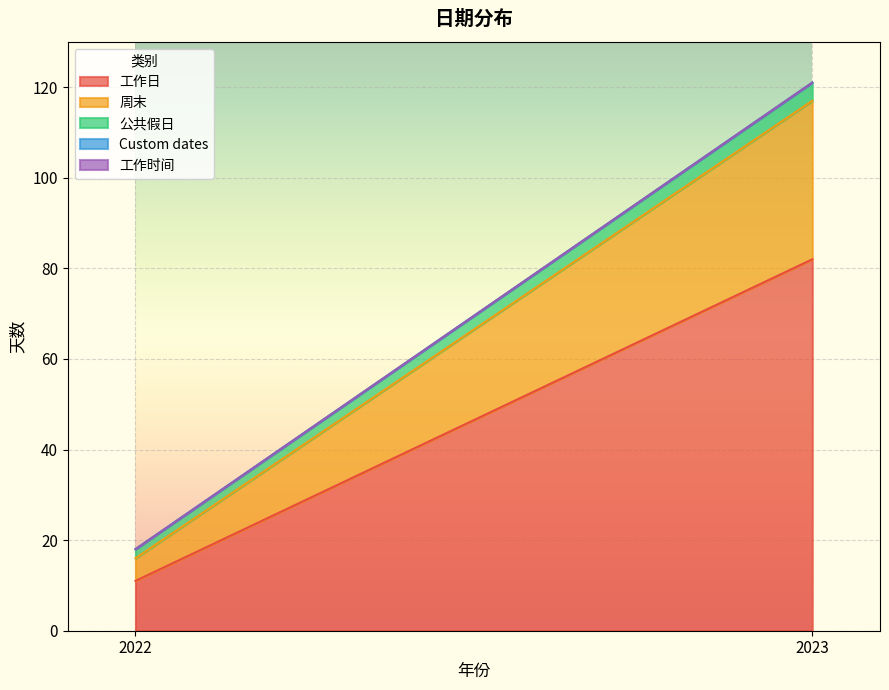

The Custom dates series shows 0 at 2023. True or false?

True